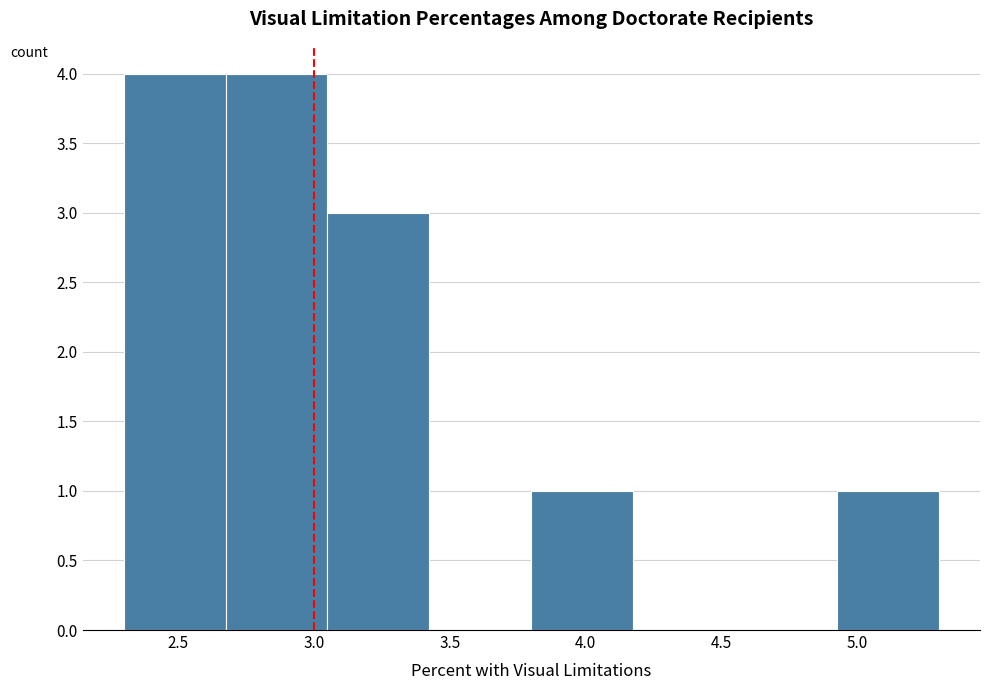

Reading left to right, list every bar in this chart as the range it spans on the x-axis followed by its height. Neither the bar edges nor the heights are printed on the chart, so give them approximately, as read against the axes.

2.300 to 2.675: 4
2.675 to 3.050: 4
3.050 to 3.425: 3
3.425 to 3.800: 0
3.800 to 4.175: 1
4.175 to 4.550: 0
4.550 to 4.925: 0
4.925 to 5.300: 1